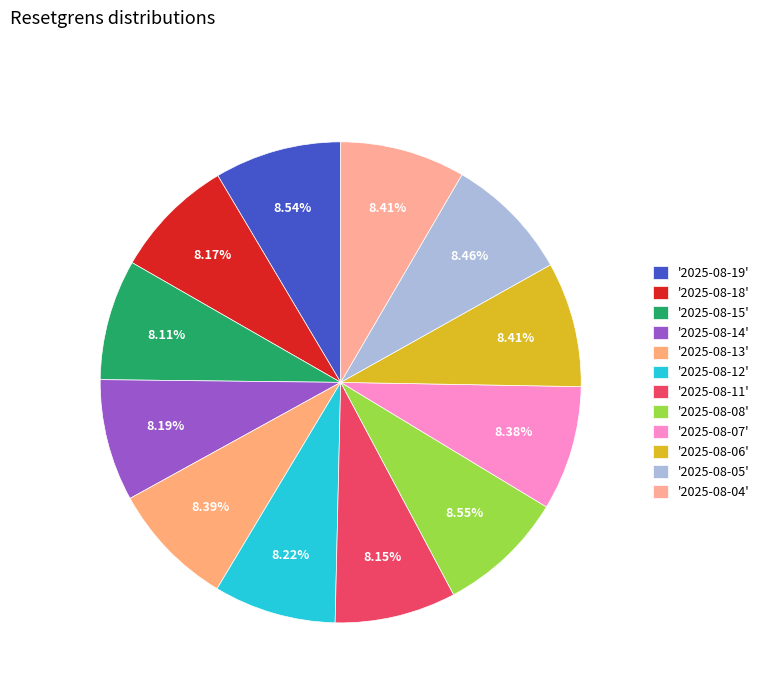

Count the number of slices in the pie.

12